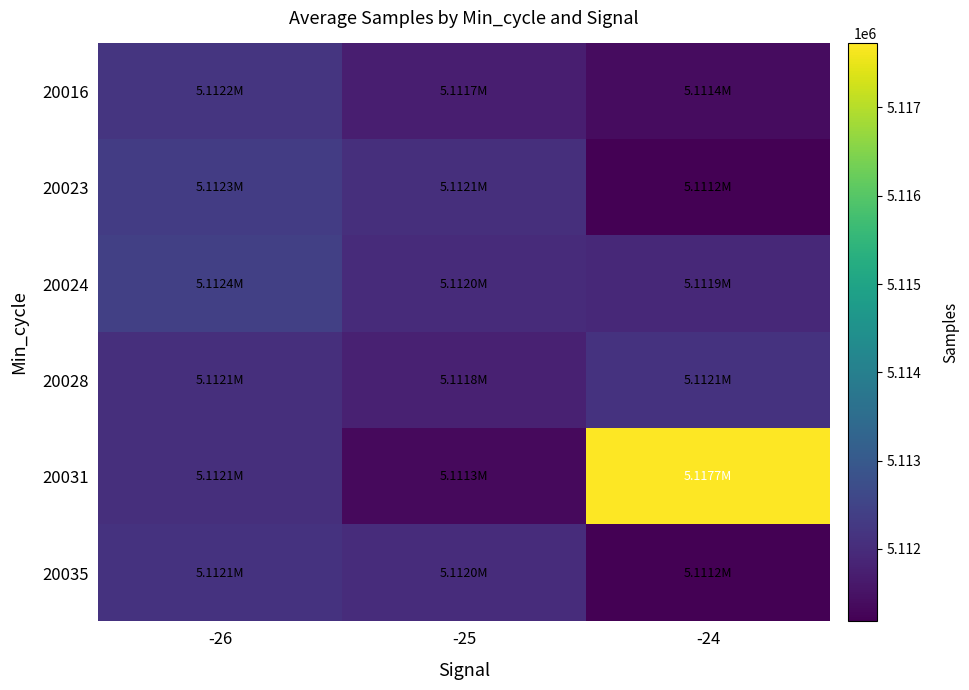

Between -26 and -24, which series saw the biggest shift?

20031